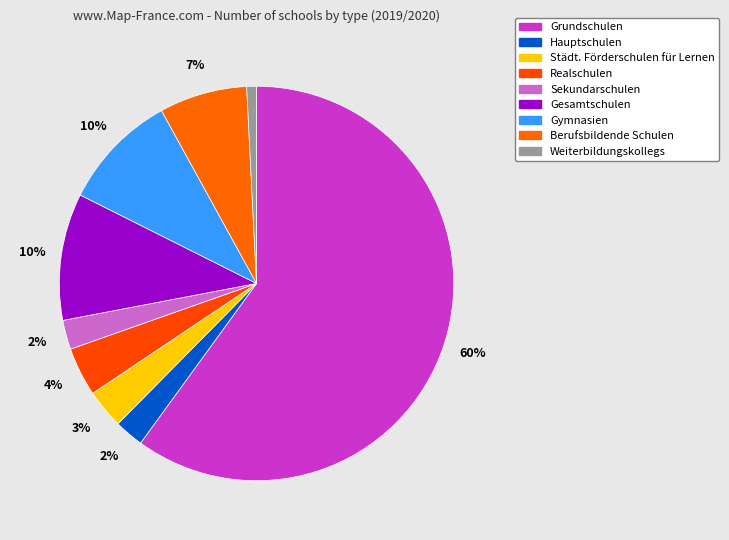

How many segments does this pie chart have?

9